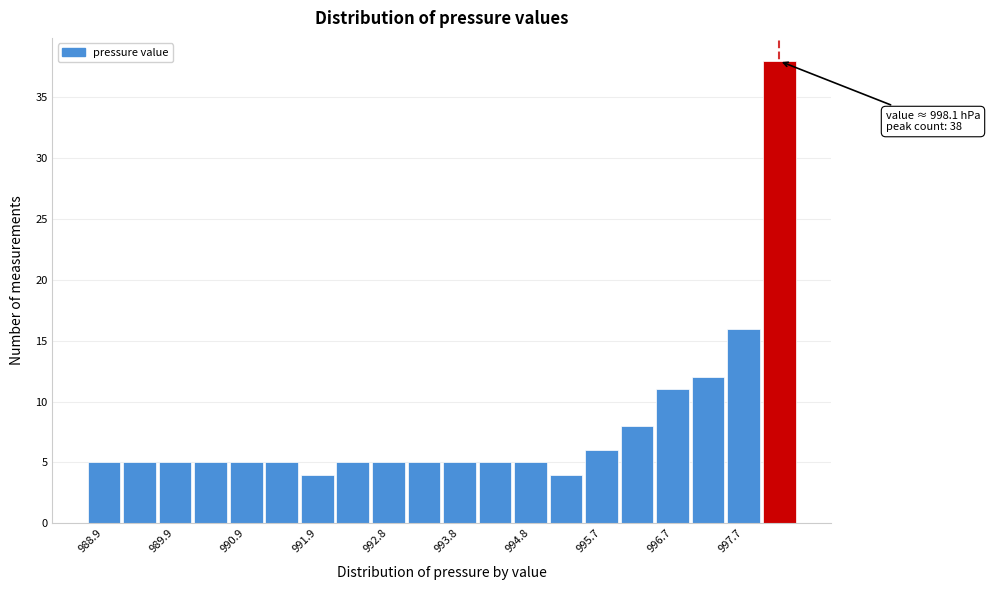

Over which range of the x-axis is the bar tallest?

997.9 to 998.4